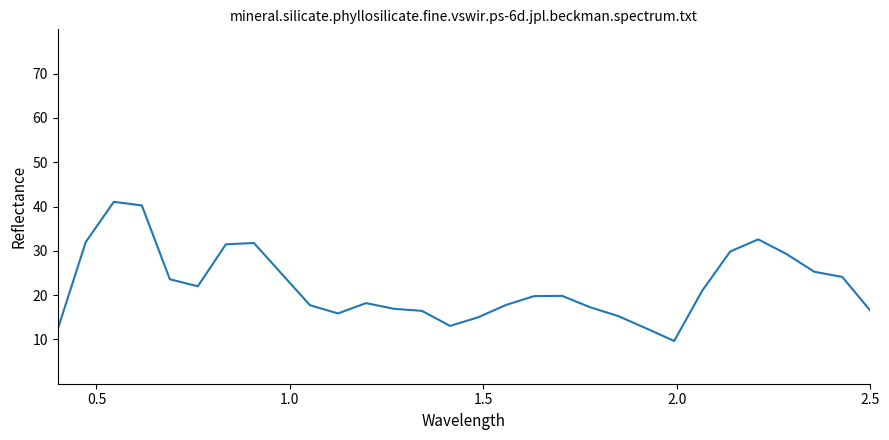

What is the minimum value shown in the chart?

9.6